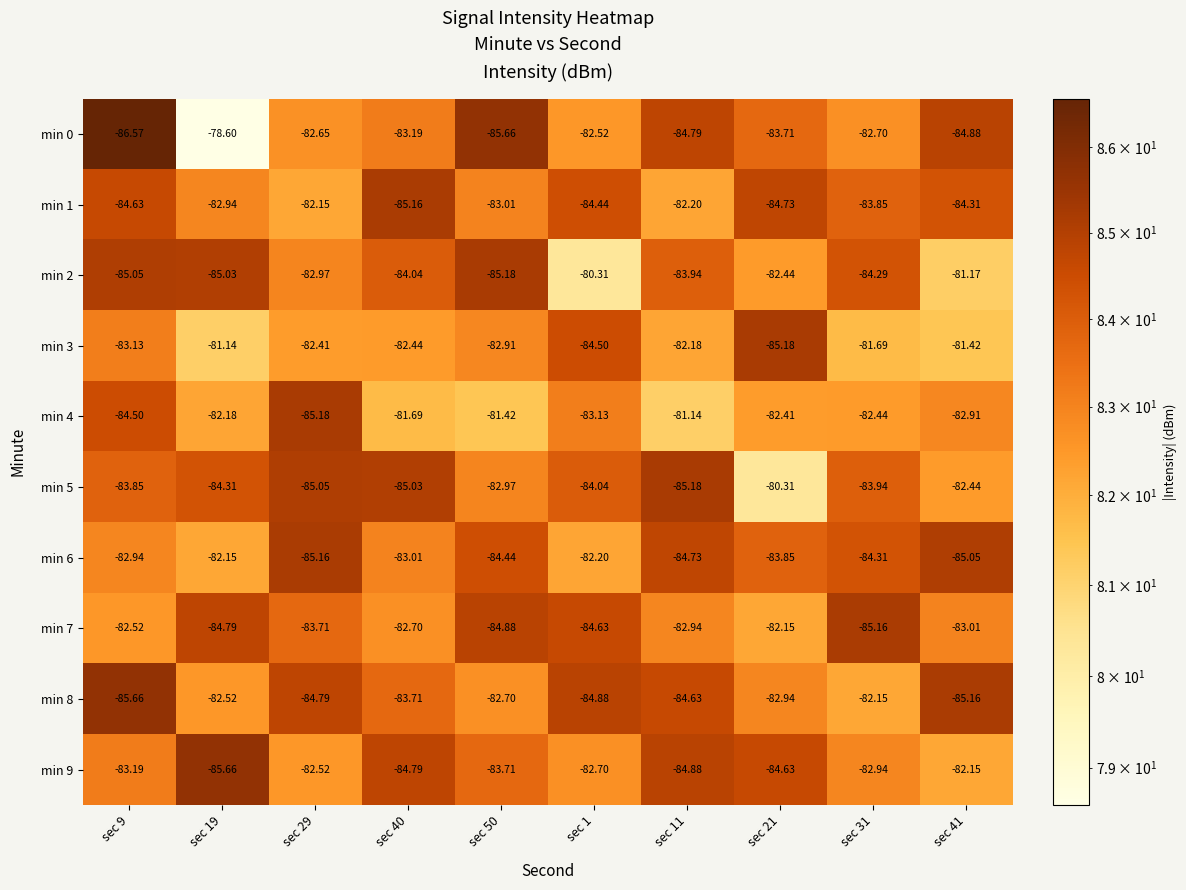

Rank the series at sec 19 from highest to lowest value.

min 0, min 3, min 6, min 4, min 8, min 1, min 5, min 7, min 2, min 9